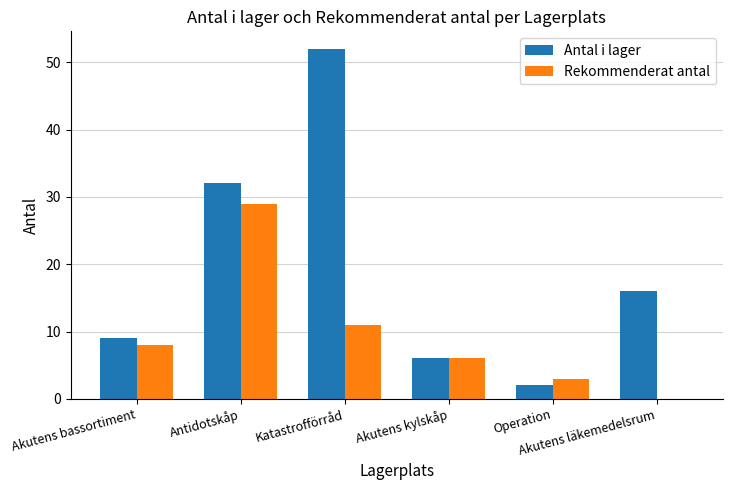

What is the total value across all series at Akutens bassortiment?

17